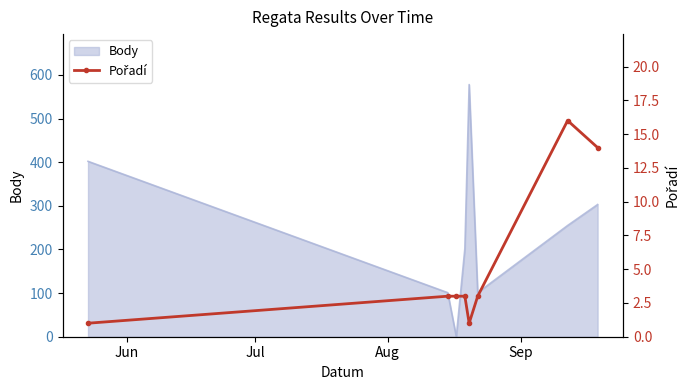

What is the highest value of the Body series?

578